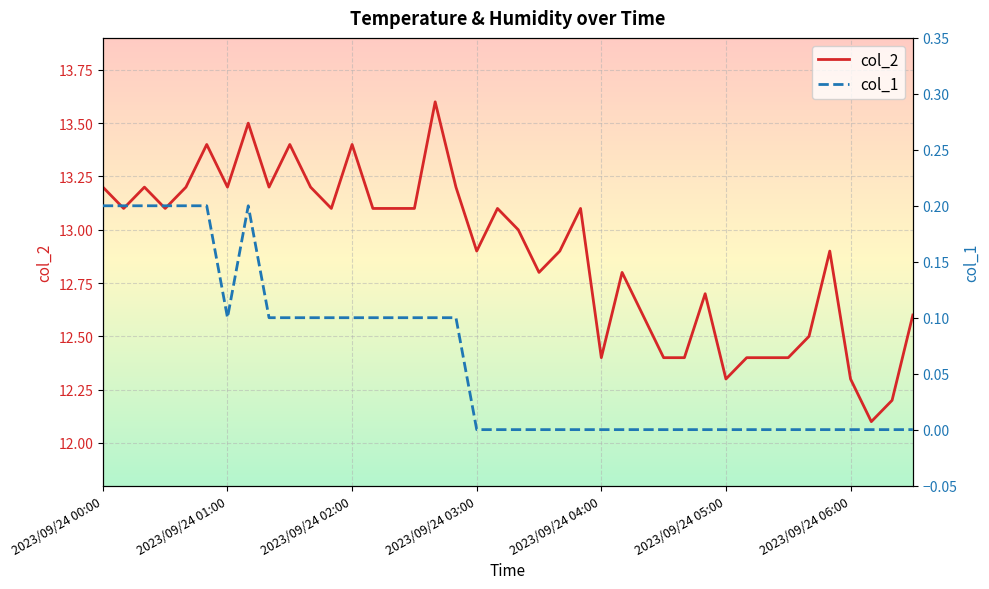

Between 2023/09/24 03:00 and 24, which is larger?

2023/09/24 03:00